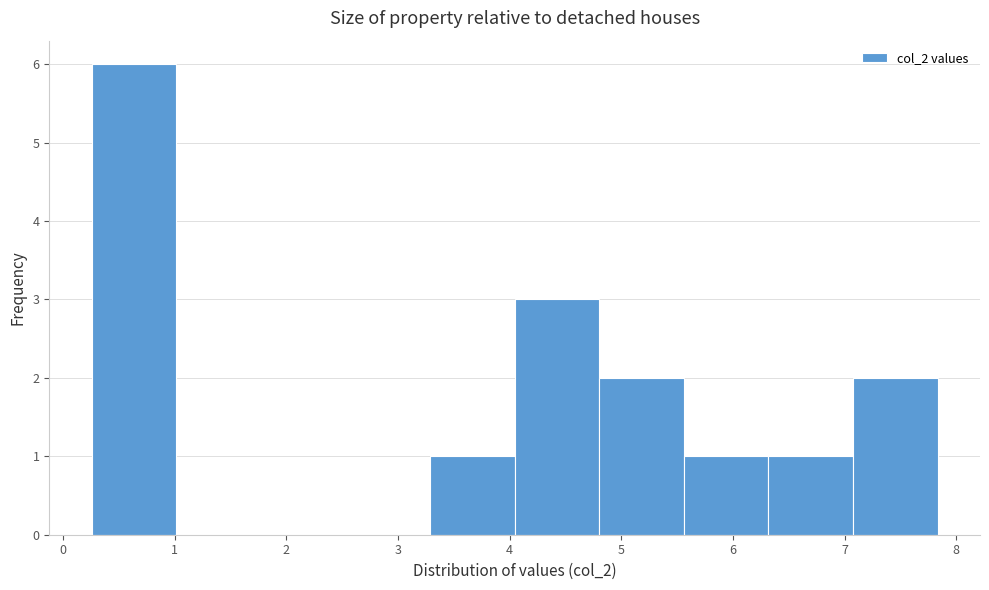

Over which range of the x-axis is the bar tallest?

0.3 to 1.0